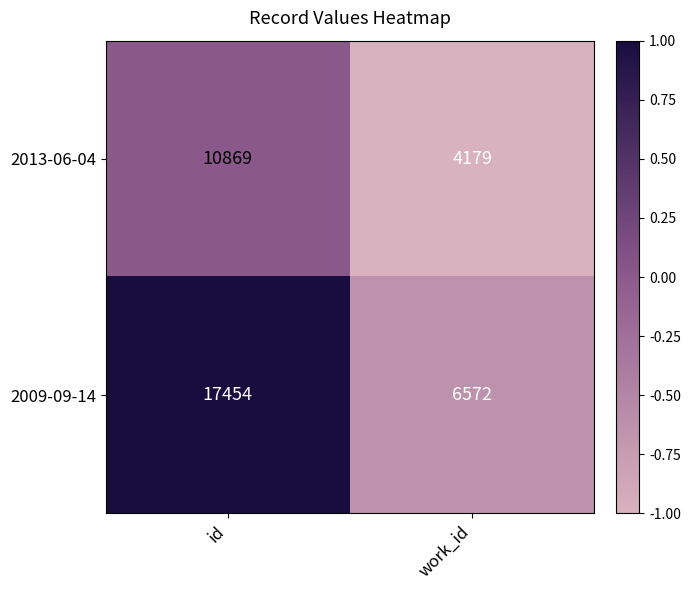

Which series changed the most between id and work_id?

2009-09-14